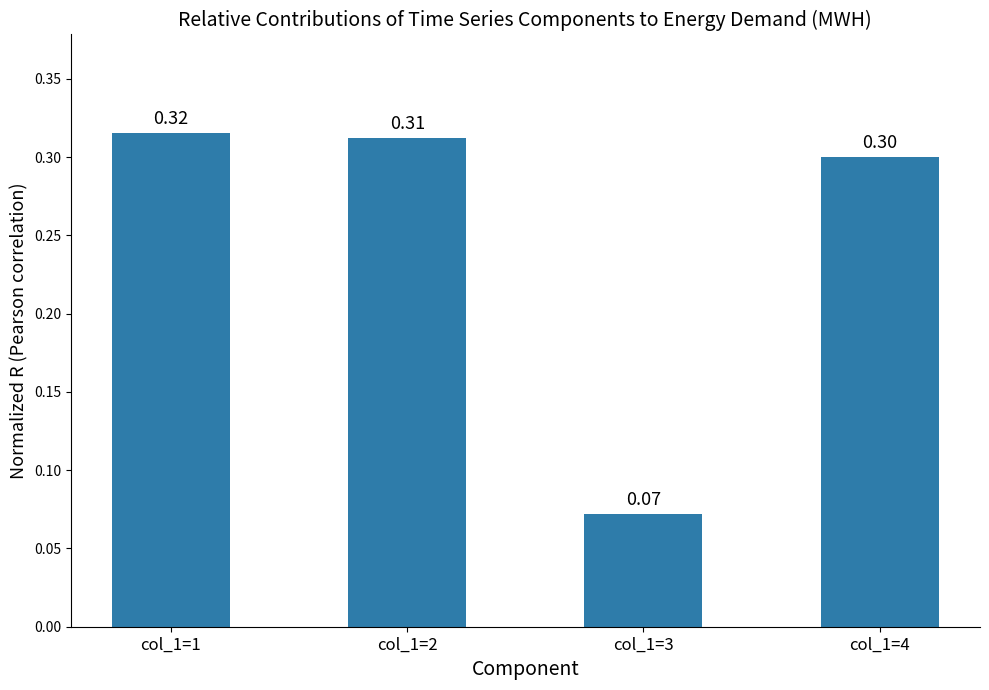

Which category has the lowest value across all series?

col_1=3